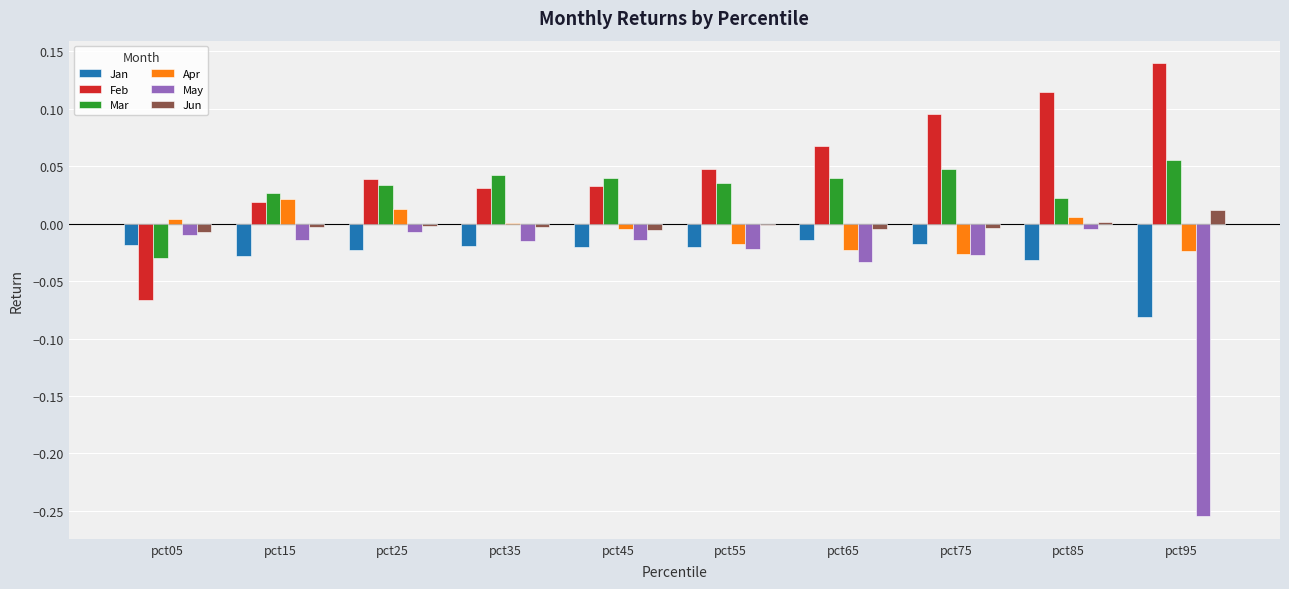

Count the number of categories in the chart.

10